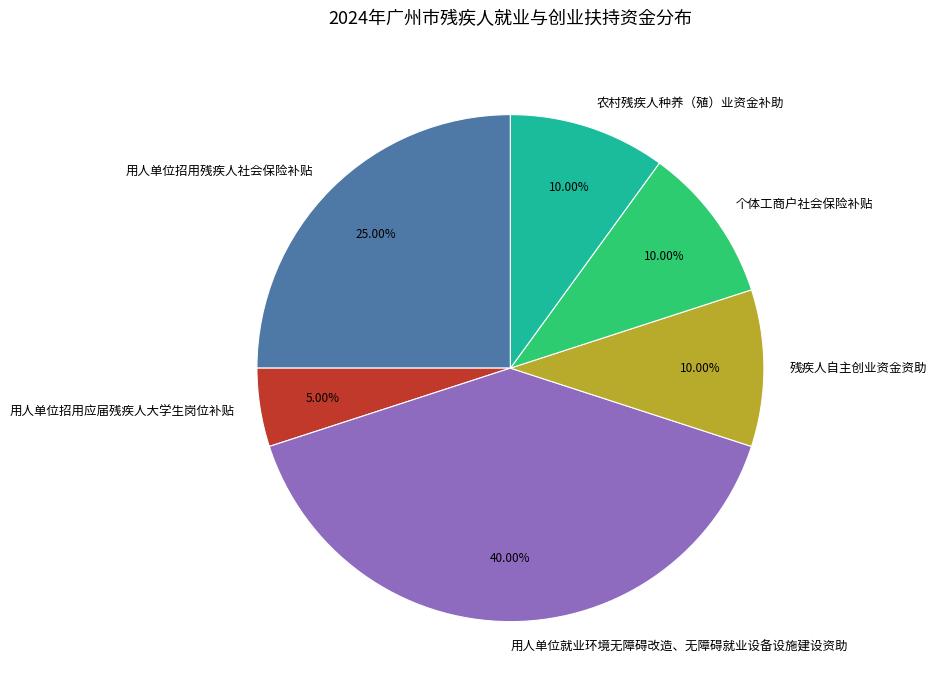

True or false: 个体工商户社会保险补贴 accounts for 1% of the total.

False